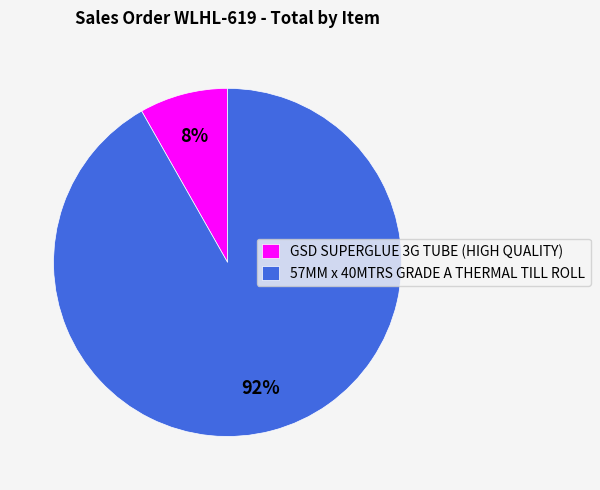

The GSD SUPERGLUE 3G TUBE (HIGH QUALITY) slice represents 8% of the pie. True or false?

True